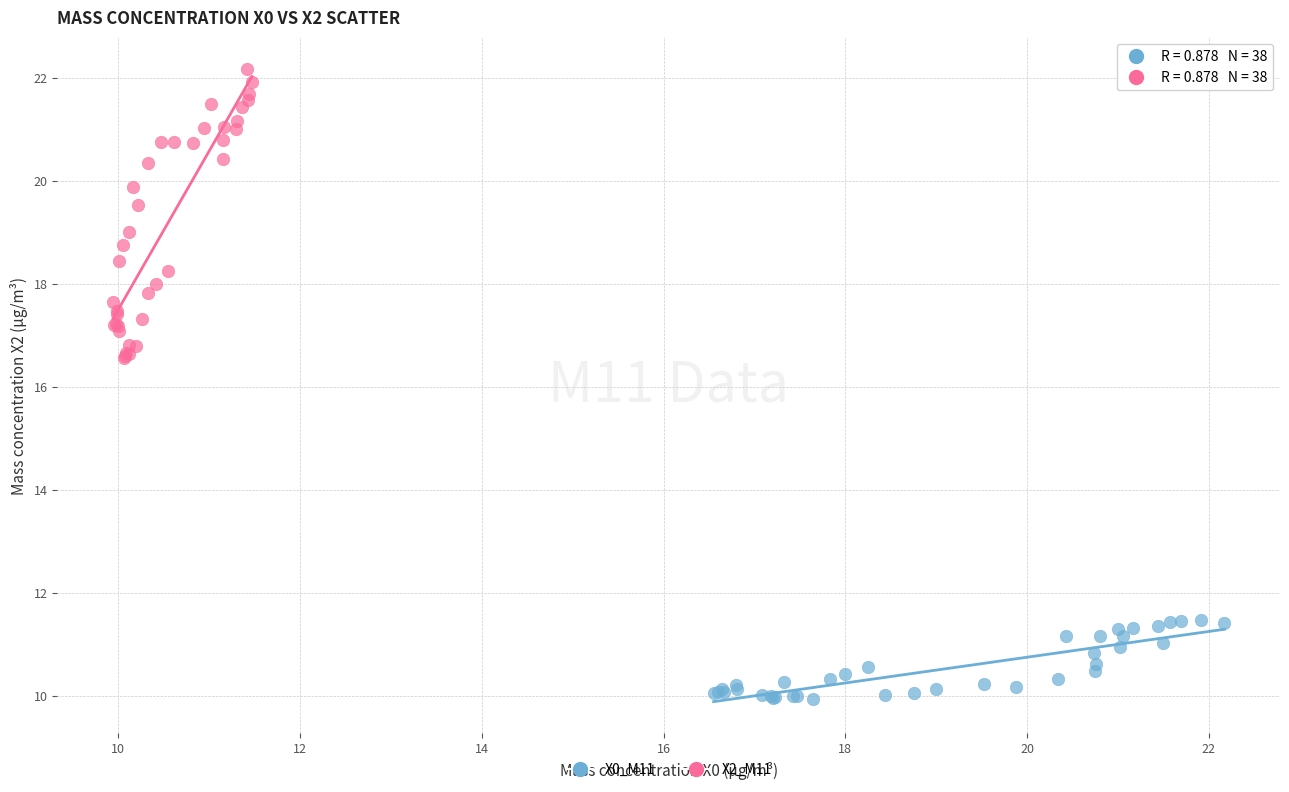

Which series reaches the minimum Y coordinate?

X0_M11